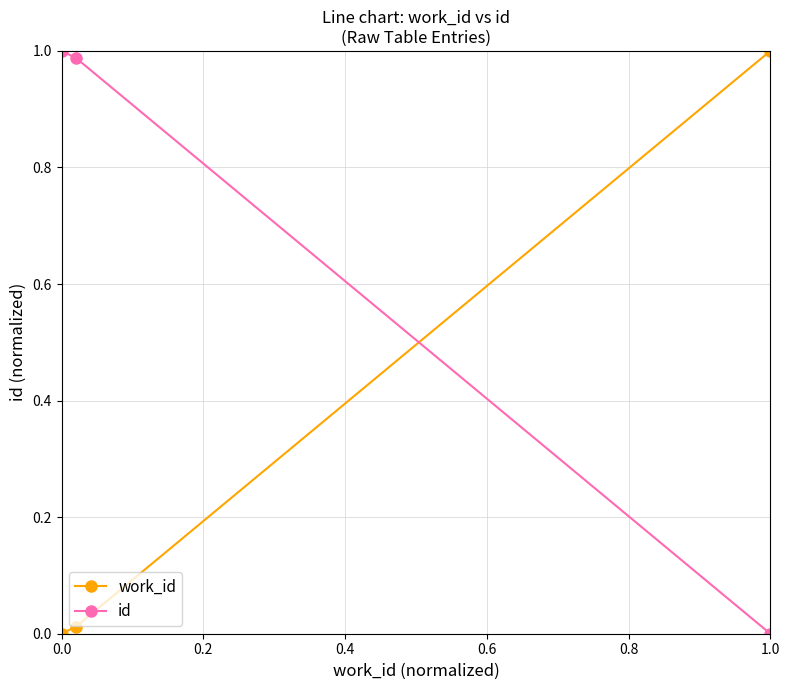

At how many categories does at least one series exceed 0?

3